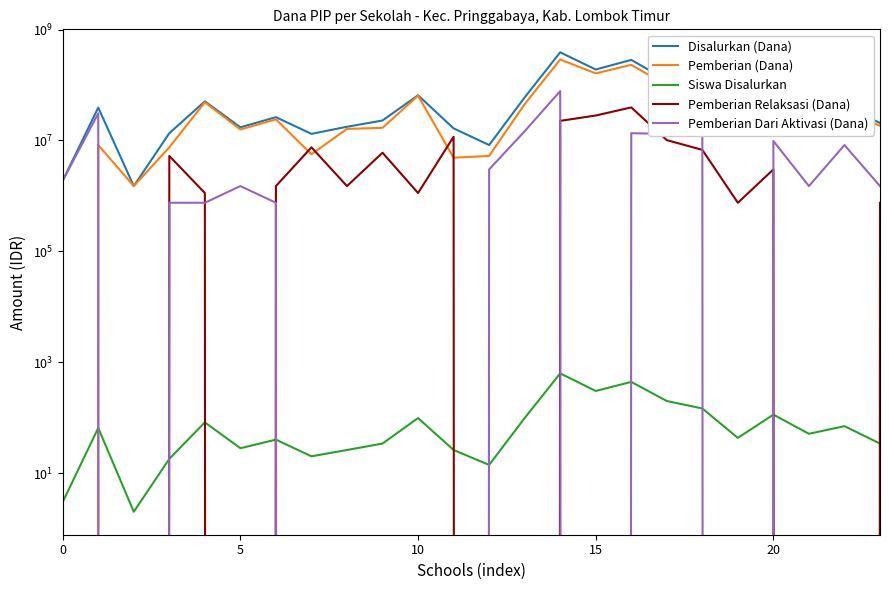

At how many categories does at least one series exceed 338966979?

1